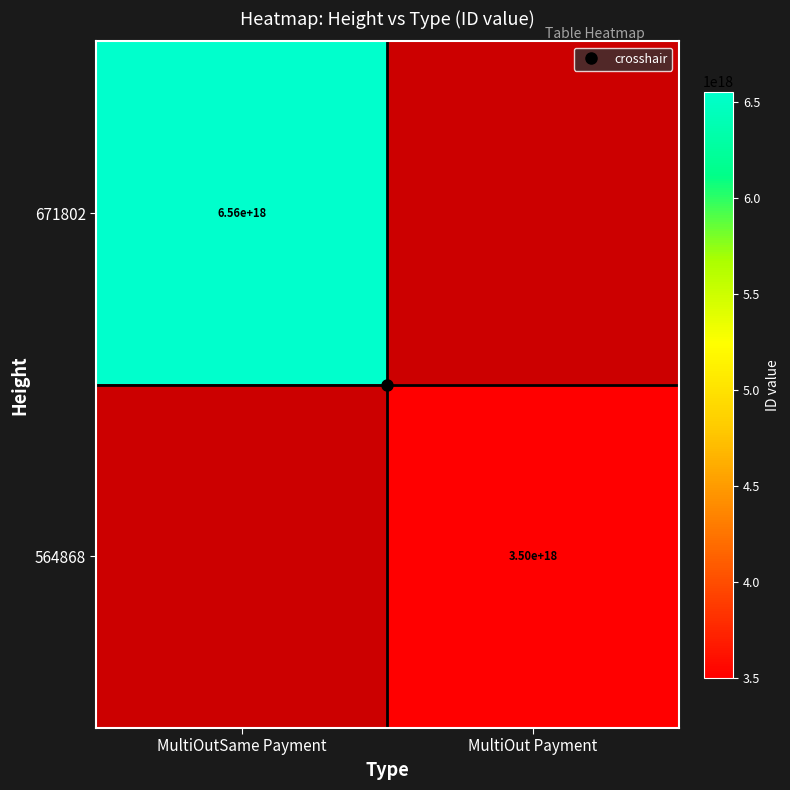

Between MultiOut Payment and MultiOutSame Payment, which is larger?

MultiOutSame Payment